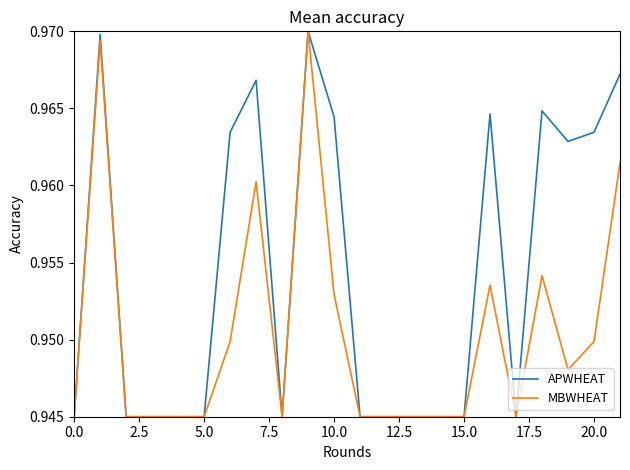

Rank the series by their average value, from highest to lowest.

APWHEAT, MBWHEAT